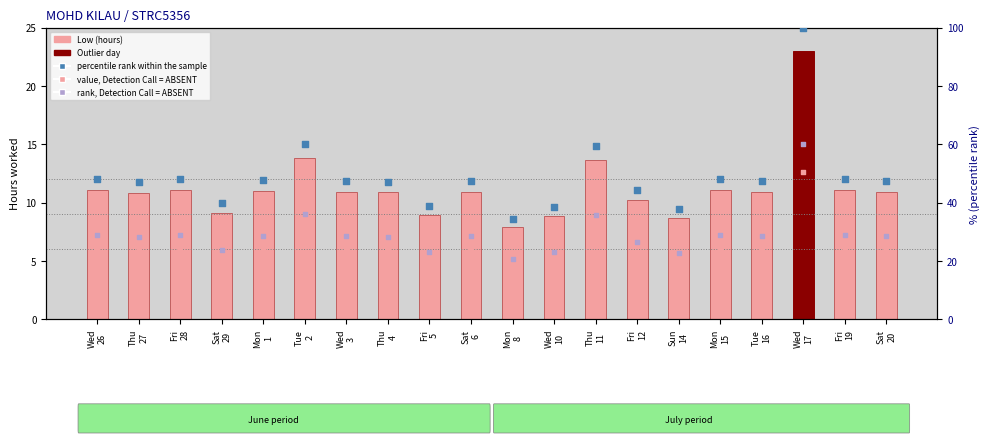

Which series has the largest total across all categories?

percentile rank within the sample